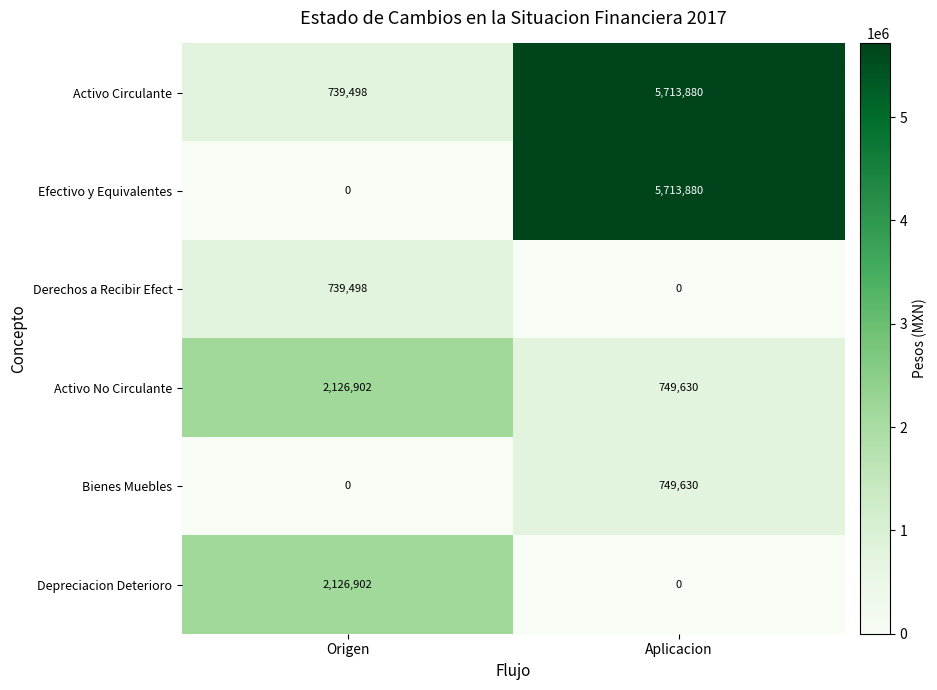

The value of Activo Circulante at Aplicacion is 5713880. True or false?

True